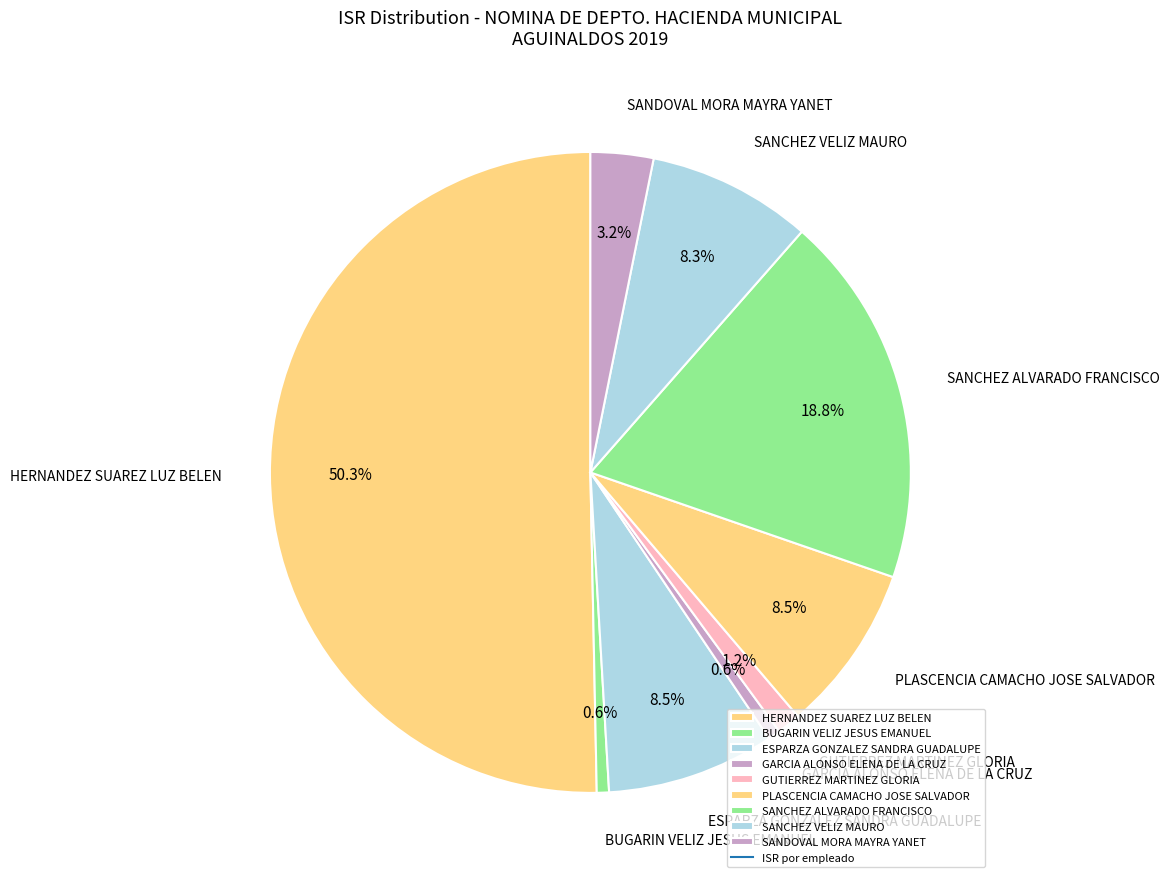

Does SANCHEZ VELIZ MAURO account for over 50% of the chart?

No